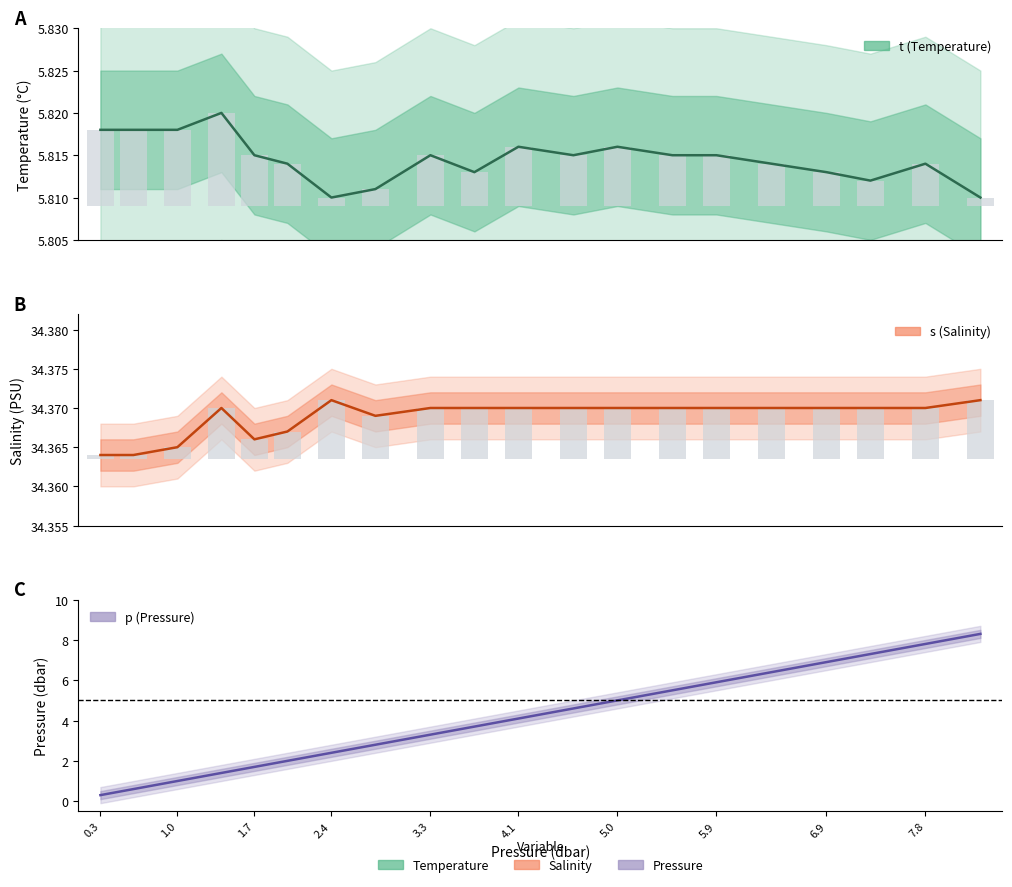

Is the value of t at 0.6 greater than the value of p at 4.6?

Yes